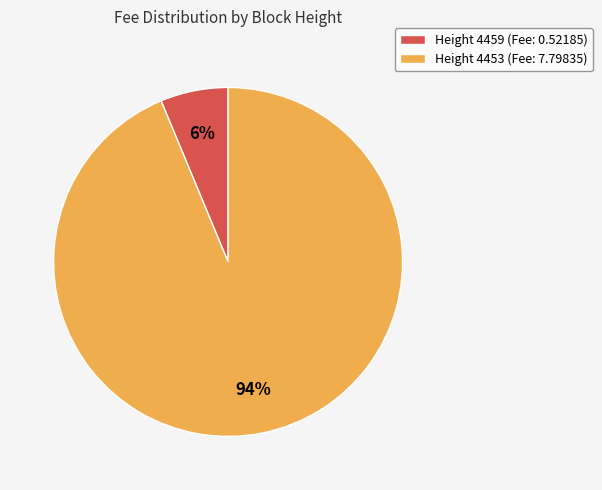

To the nearest percent, what is the combined percentage of Height 4459 (Fee: 0.52185) and Height 4453 (Fee: 7.79835)?

100%